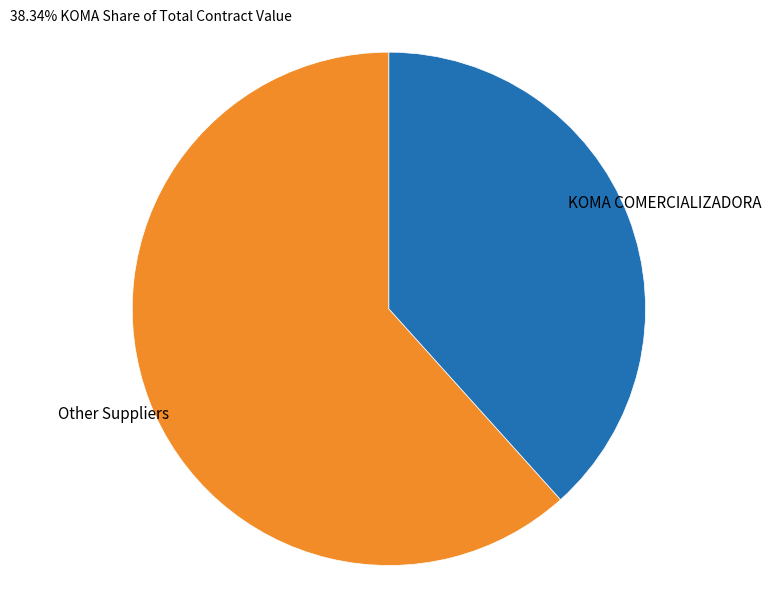

Between KOMA COMERCIALIZADORA and Other Suppliers, which is larger?

Other Suppliers